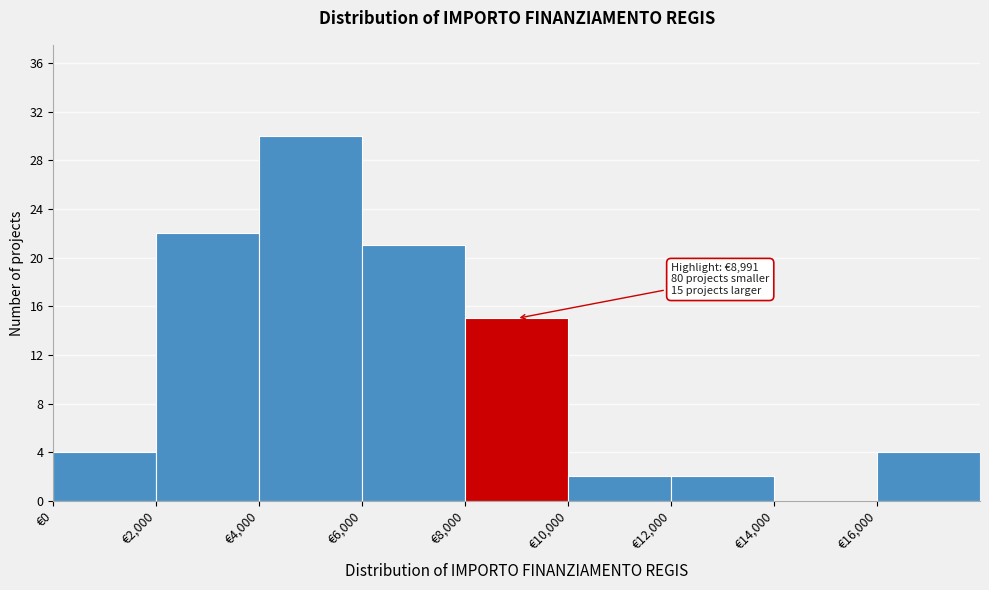

Over which range of the x-axis is the bar tallest?

4000 to 6000